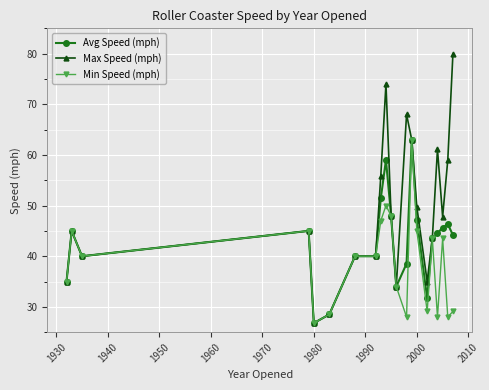

Which series has the largest range (max minus min)?

Max Speed (mph)